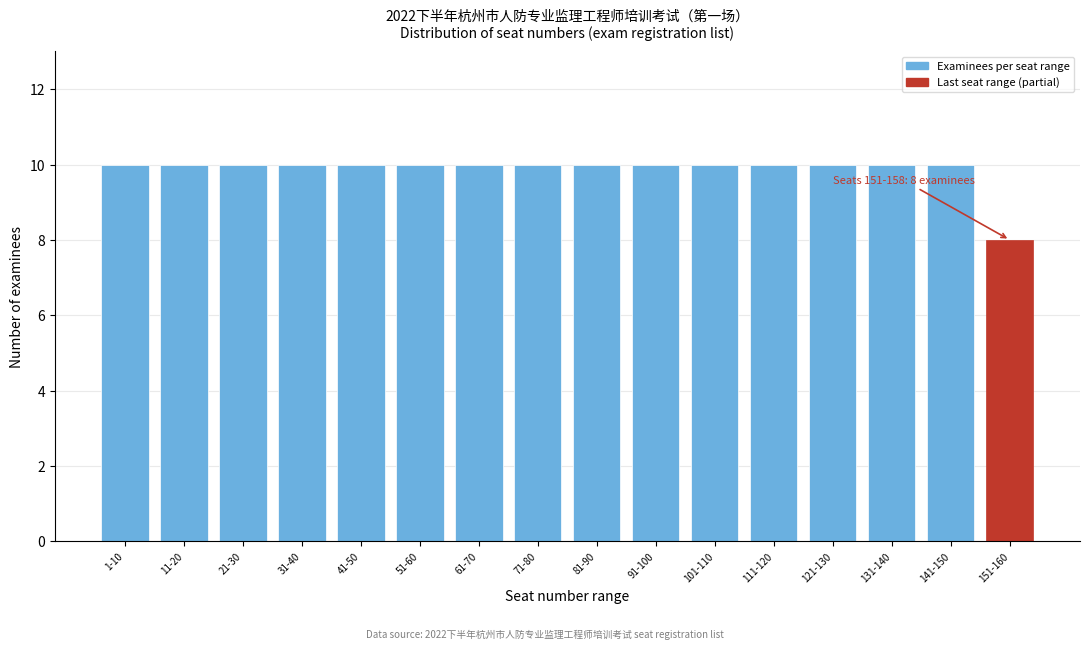

Reading left to right, what are all the values shown in this chart?

1-10=10	11-20=10	21-30=10	31-40=10	41-50=10	51-60=10	61-70=10	71-80=10	81-90=10	91-100=10	101-110=10	111-120=10	121-130=10	131-140=10	141-150=10	151-160=8